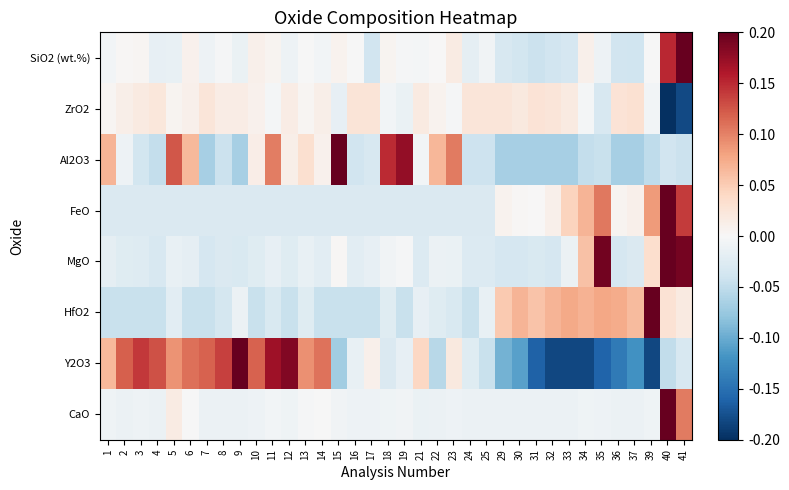

Which series has the widest spread of values?

Y2O3